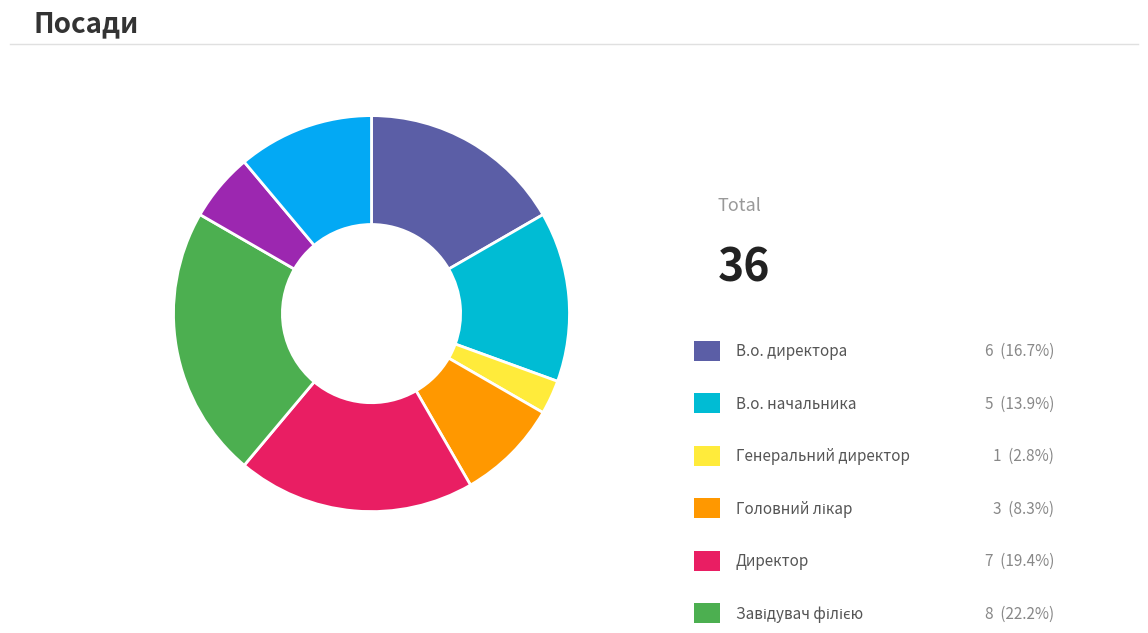

Which category has the biggest portion of the pie?

Завідувач філією